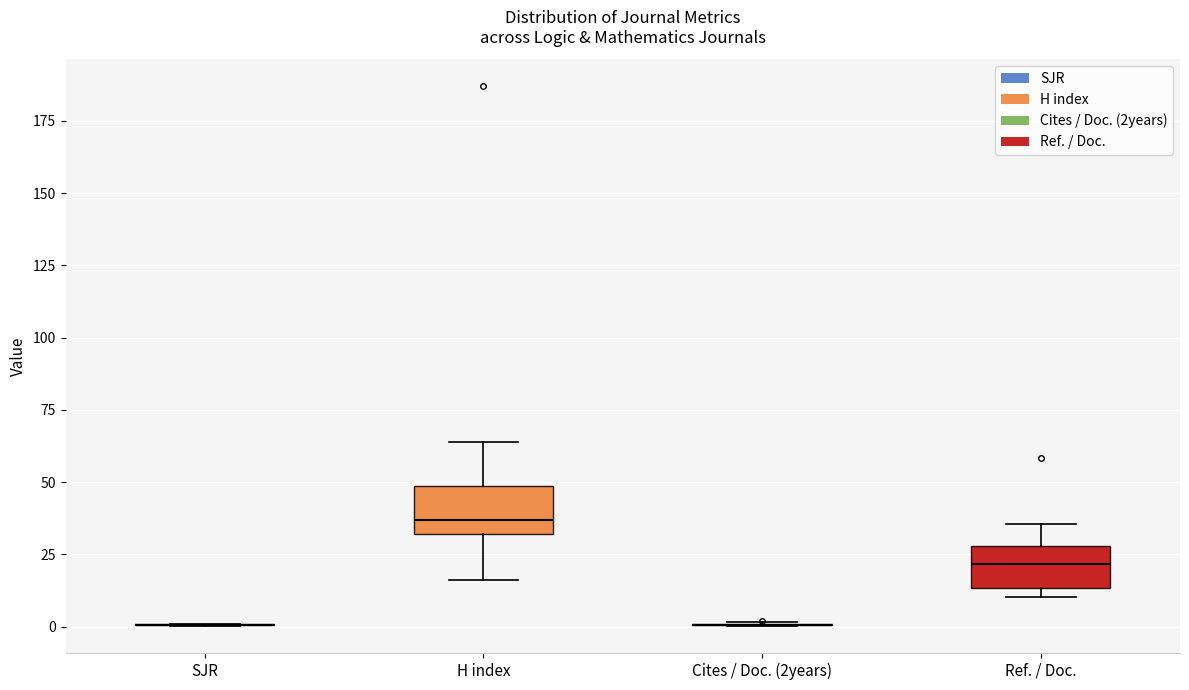

Reading left to right, transcribe this box plot: for each box, give where its median line is, the range the box spans, and where its two whiskers end, as read against the y-axis. The values are not printed on the chart, so give them approximately, as read against the axis.

SJR: box collapsed to a line at 0, whiskers 0 to 0
H index: median 35, box 30 to 50, whiskers 15 to 65
Cites / Doc. (2years): box collapsed to a line at 0, whiskers 0 to 0
Ref. / Doc.: median 20, box 15 to 30, whiskers 10 to 35